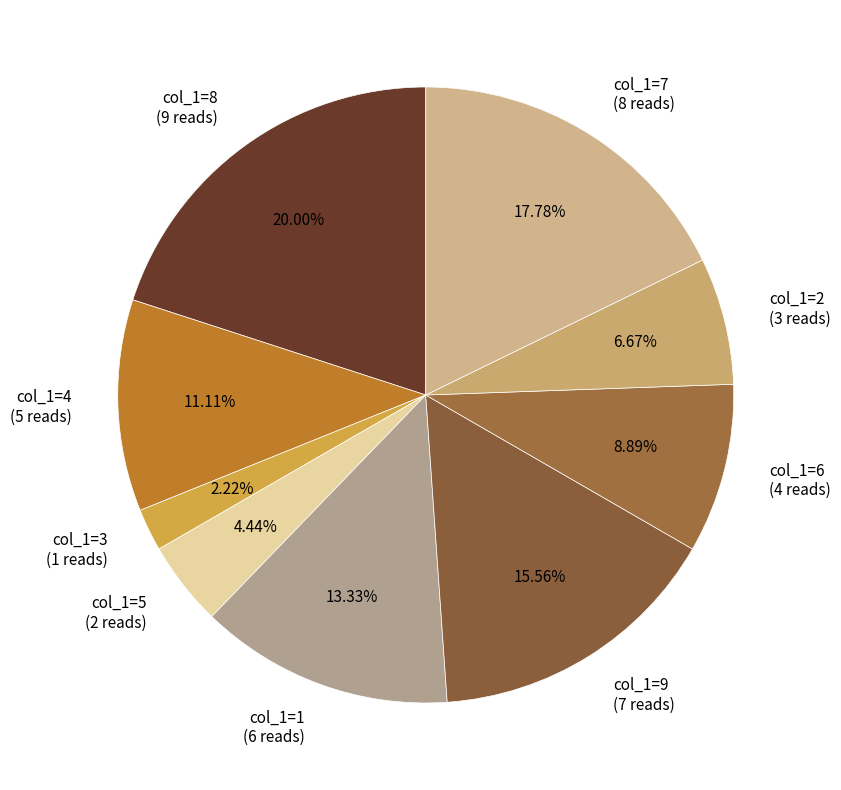

Rank the categories by value from highest to lowest.

col_1=8 (9 reads), col_1=7 (8 reads), col_1=9 (7 reads), col_1=1 (6 reads), col_1=4 (5 reads), col_1=6 (4 reads), col_1=2 (3 reads), col_1=5 (2 reads), col_1=3 (1 reads)